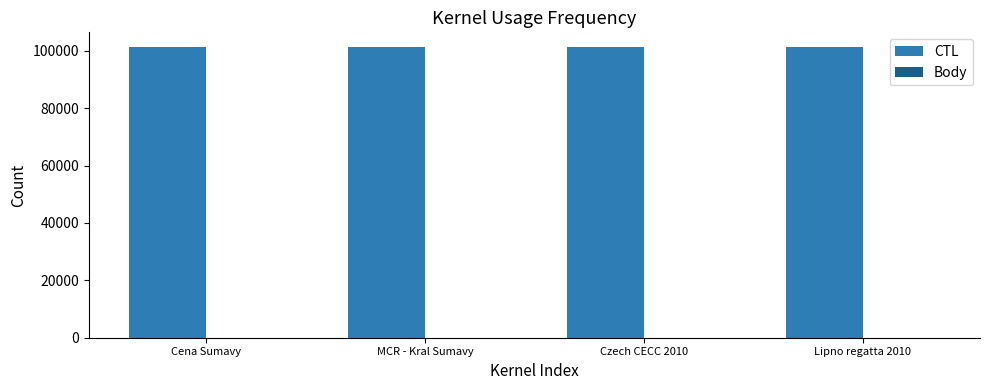

Which series has the largest total across all categories?

CTL